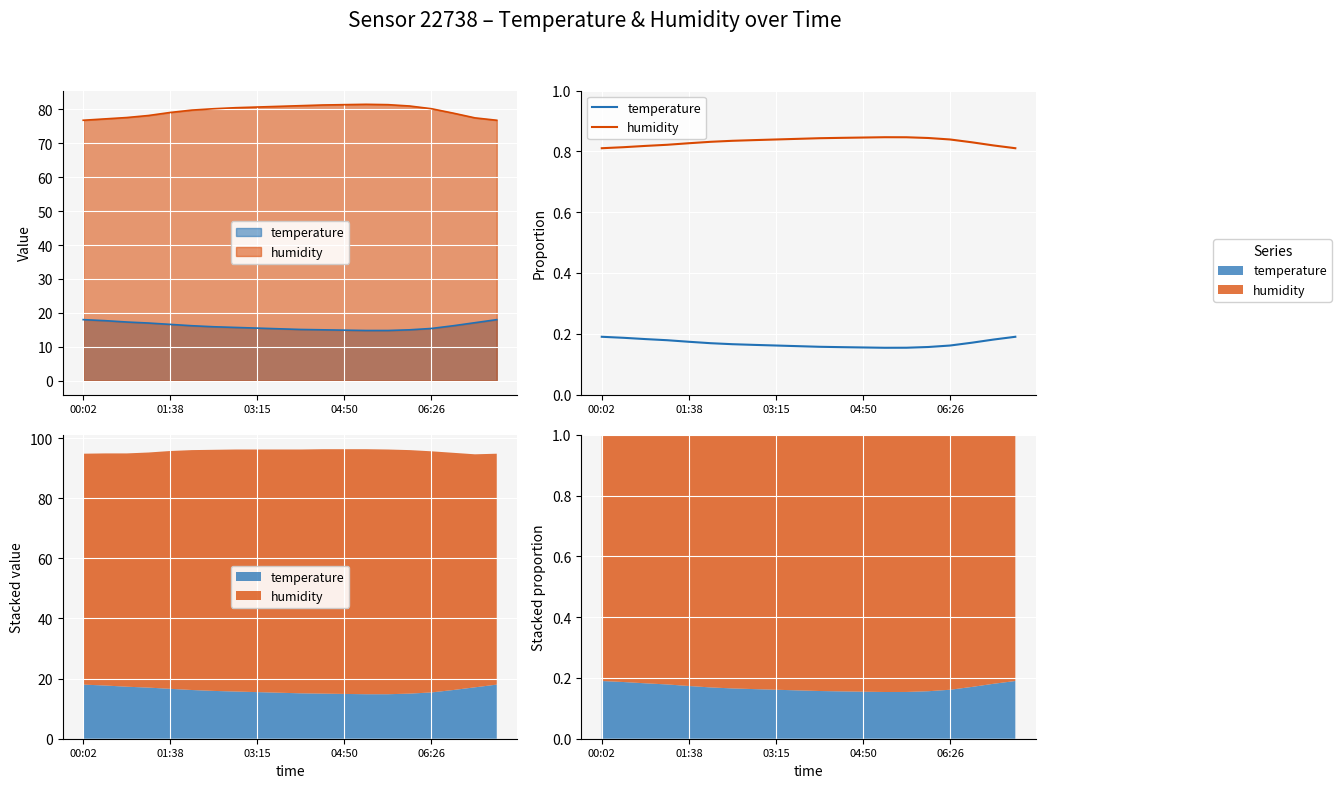

Which series has the largest range (max minus min)?

humidity